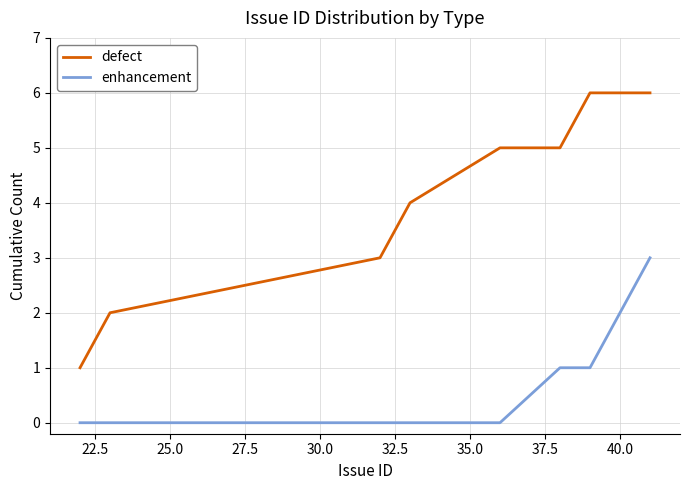

Which series has the largest total across all categories?

defect